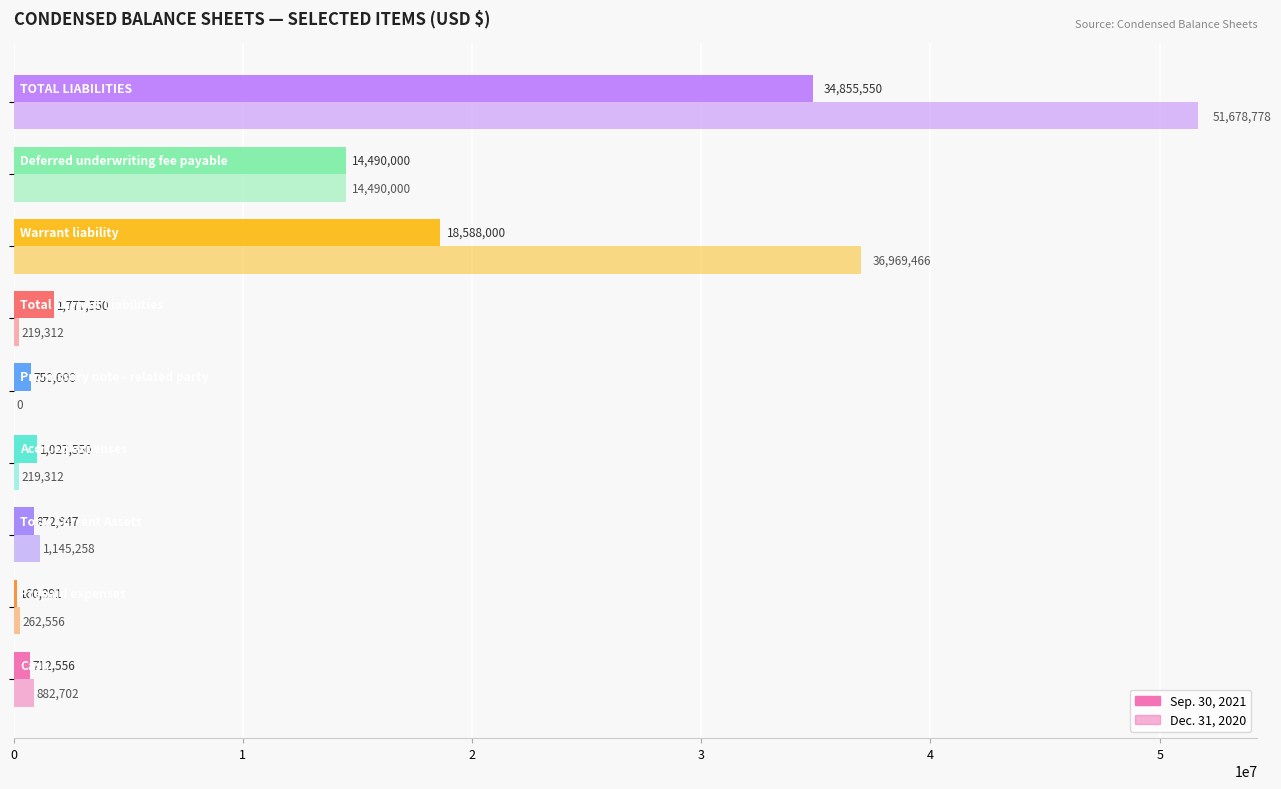

How many series are shown in this chart?

2